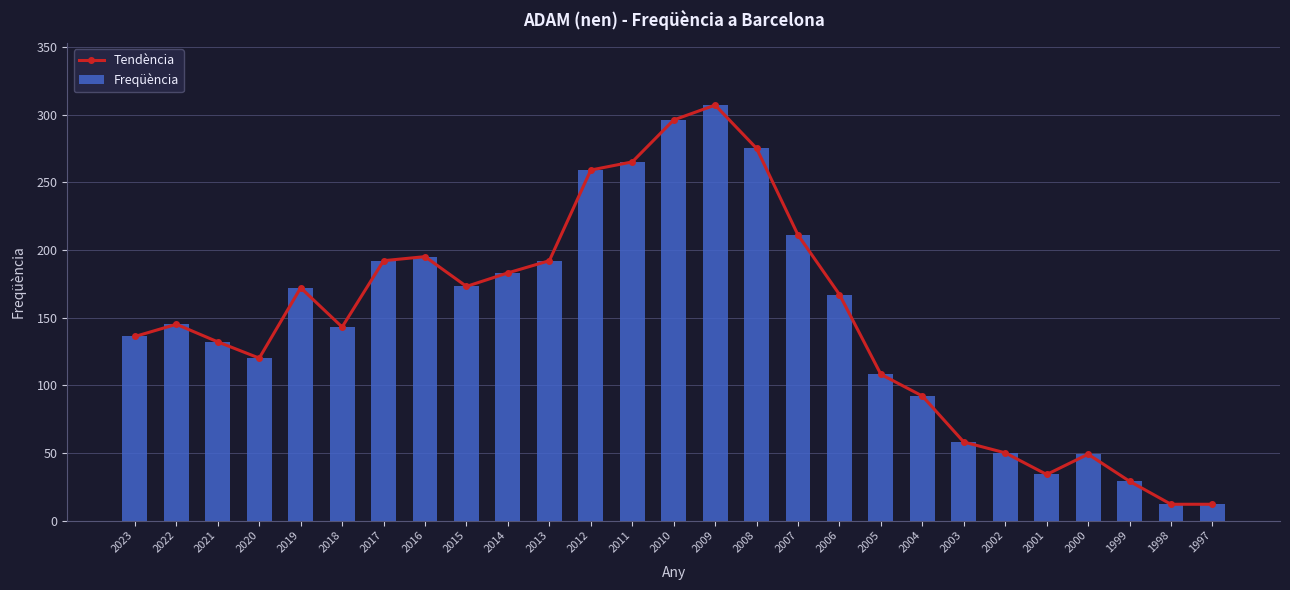

What is the difference between the maximum and minimum values in the Freqüència series?

295